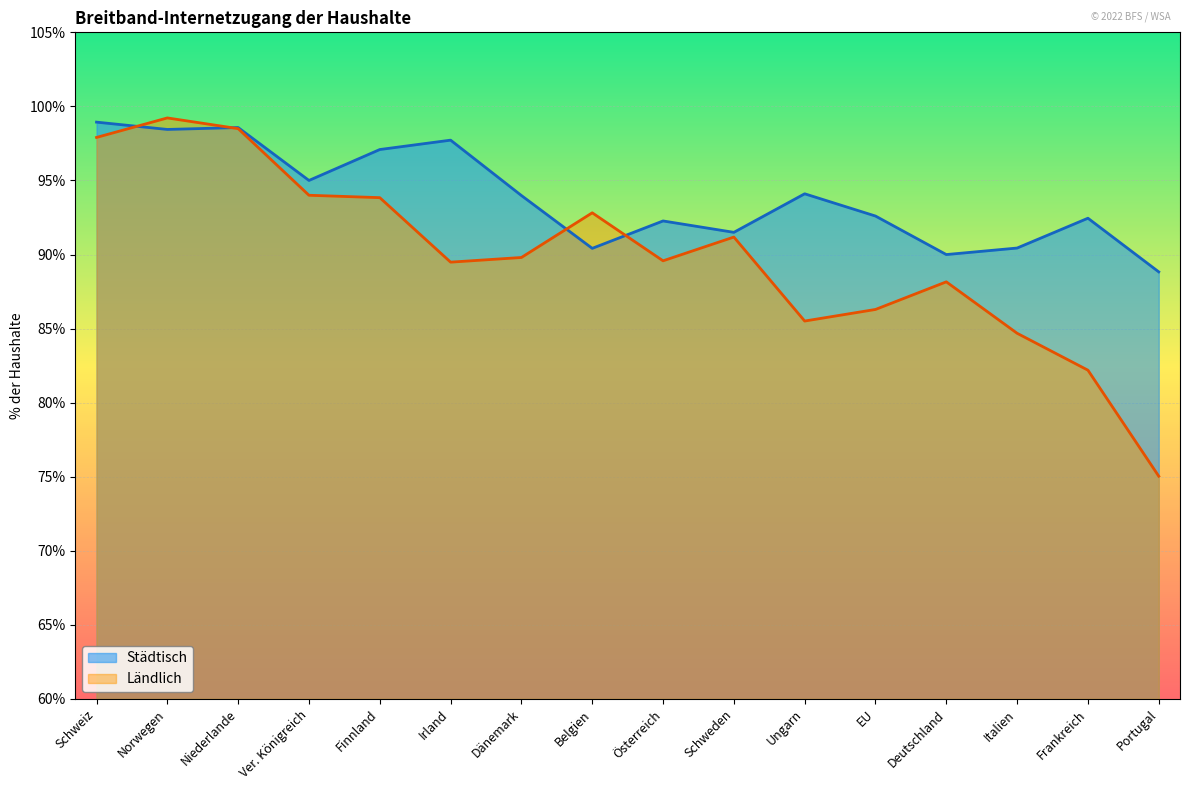

What is the sum of all Ländlich values?

1438.2